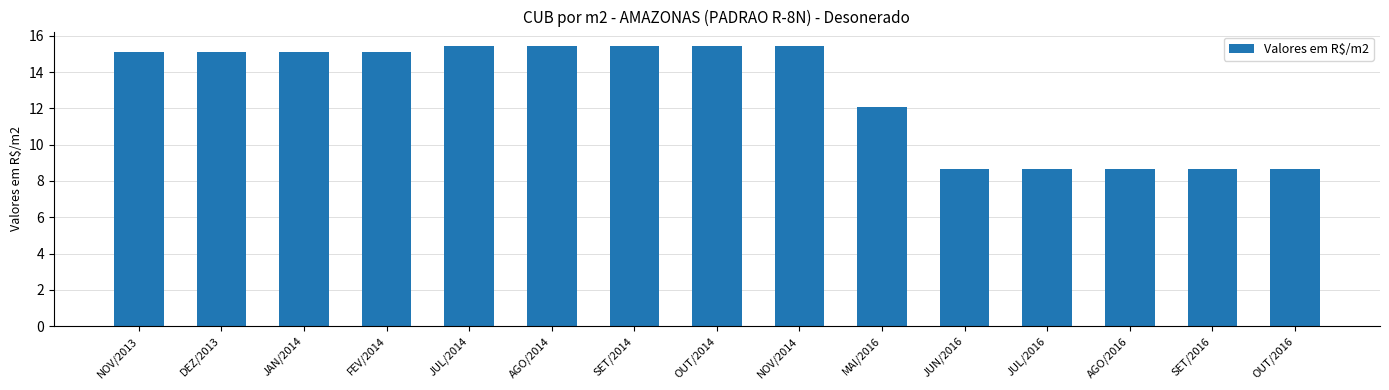

What is the greatest value displayed?

15.5